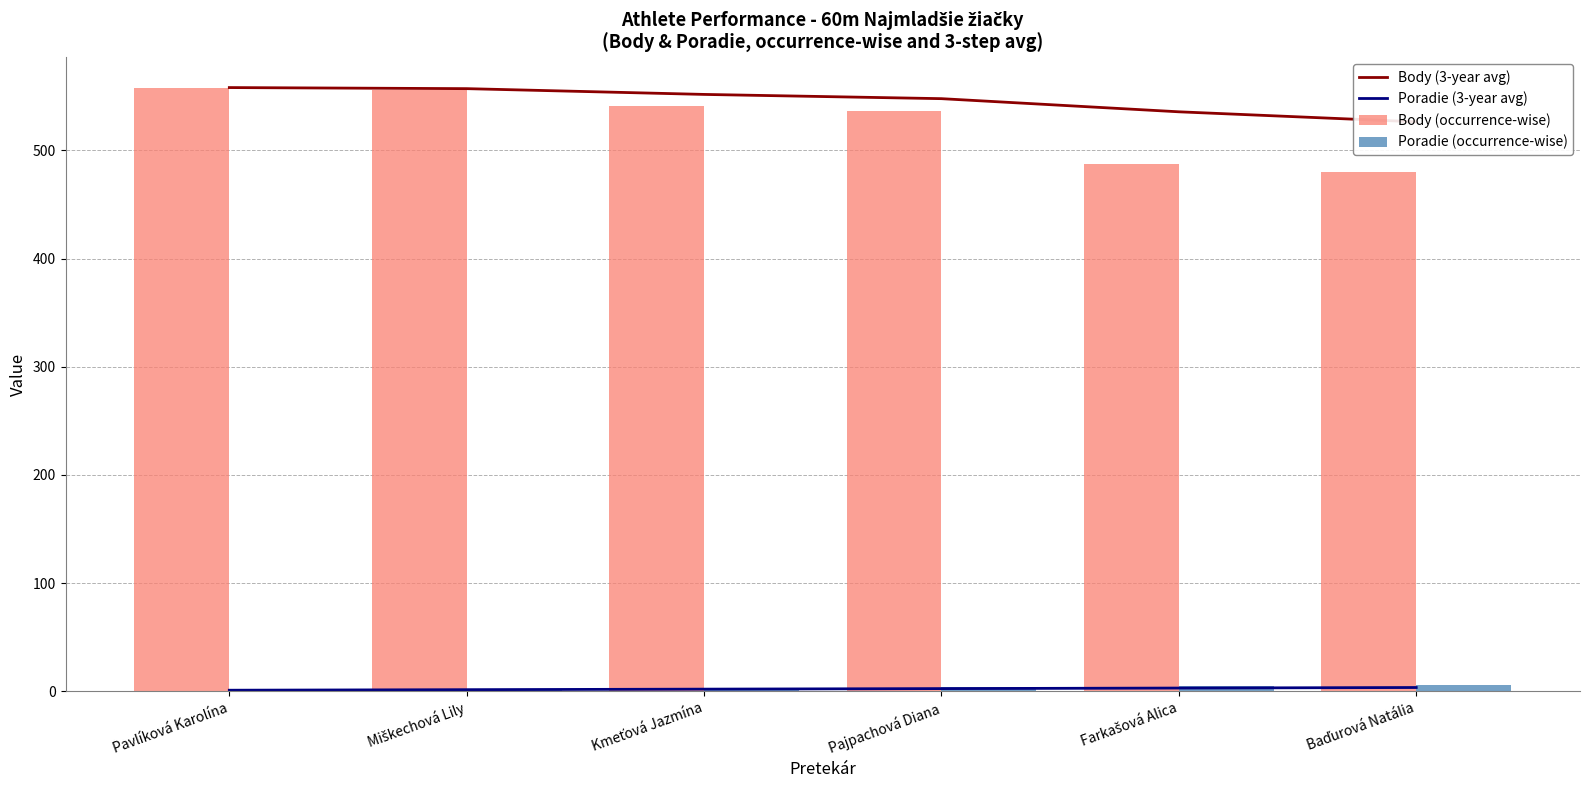

What is the difference between the highest and lowest values at Farkašová Alica?

532.6